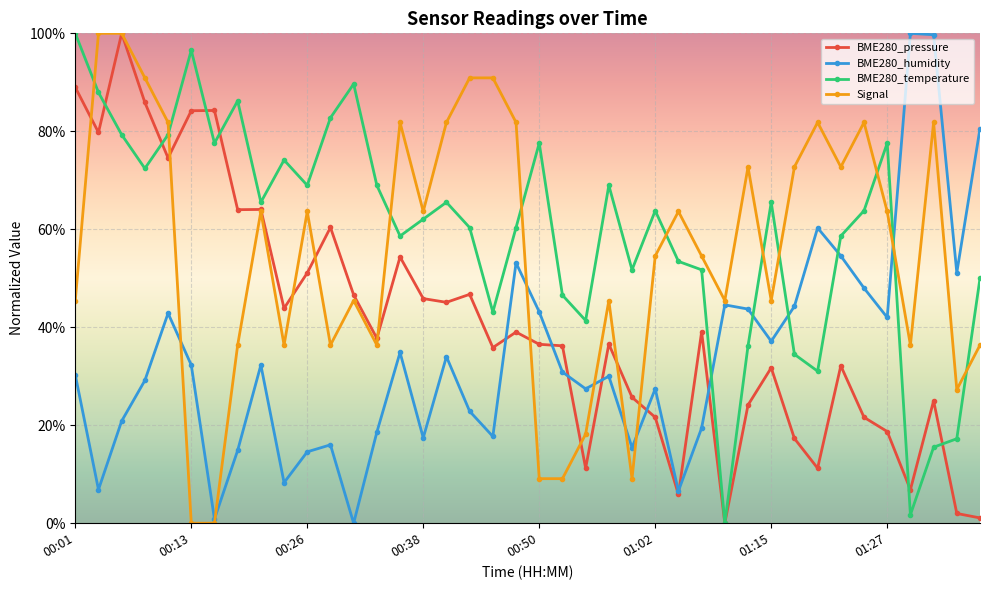

How many distinct data groups are displayed?

4